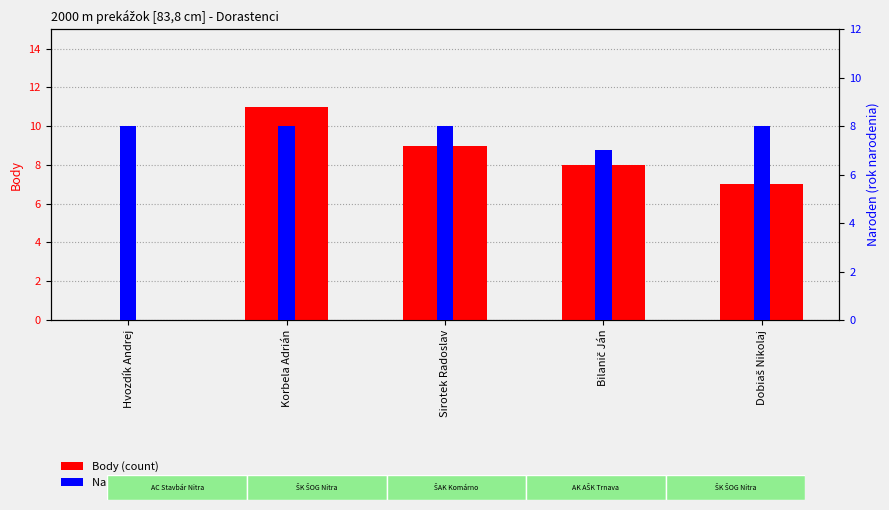

What is the sum of the Naroden values at Korbela Adrián and Sirotek Radoslav?

16